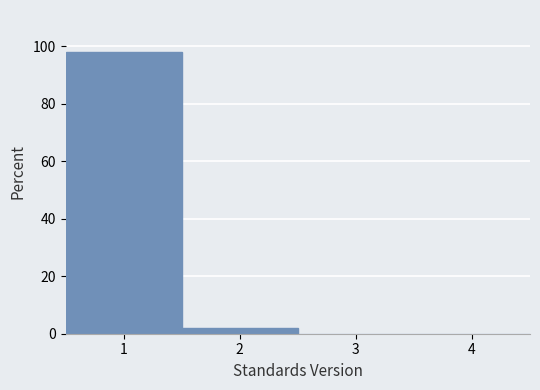

Reading left to right, list every bar in this chart as the range it spans on the x-axis followed by its height. The values are not printed on the chart, so give them approximately, as read against the axis.

0.5 to 1.5: 98
1.5 to 2.5: 2
2.5 to 3.5: 0
3.5 to 4.5: 0